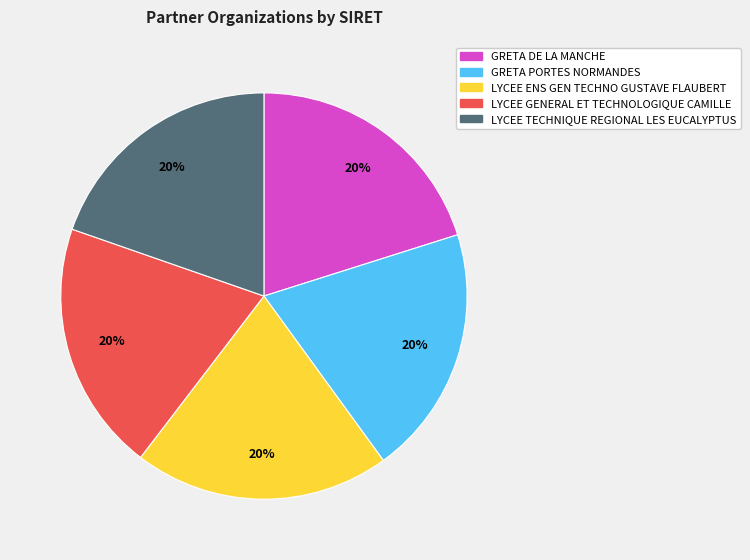

What percentage is the GRETA PORTES NORMANDES slice, to the nearest percent?

20%